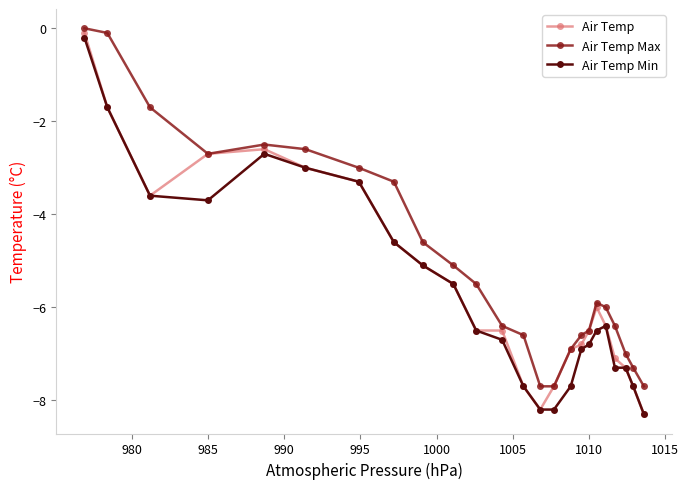

Which series has the largest range (max minus min)?

Air Temp